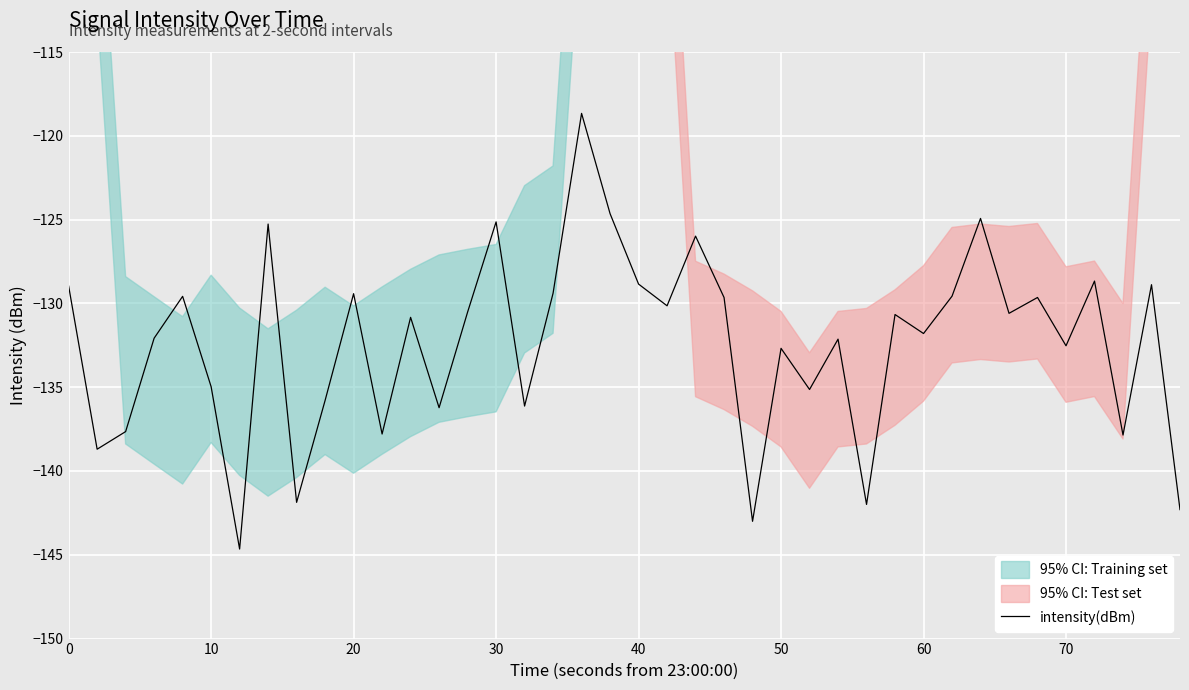

True or false: there are more than 0 points higher than both neighbors.

True